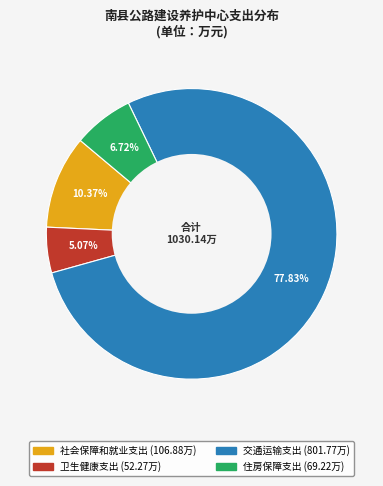

Does 社会保障和就业支出 account for over 50% of the chart?

No